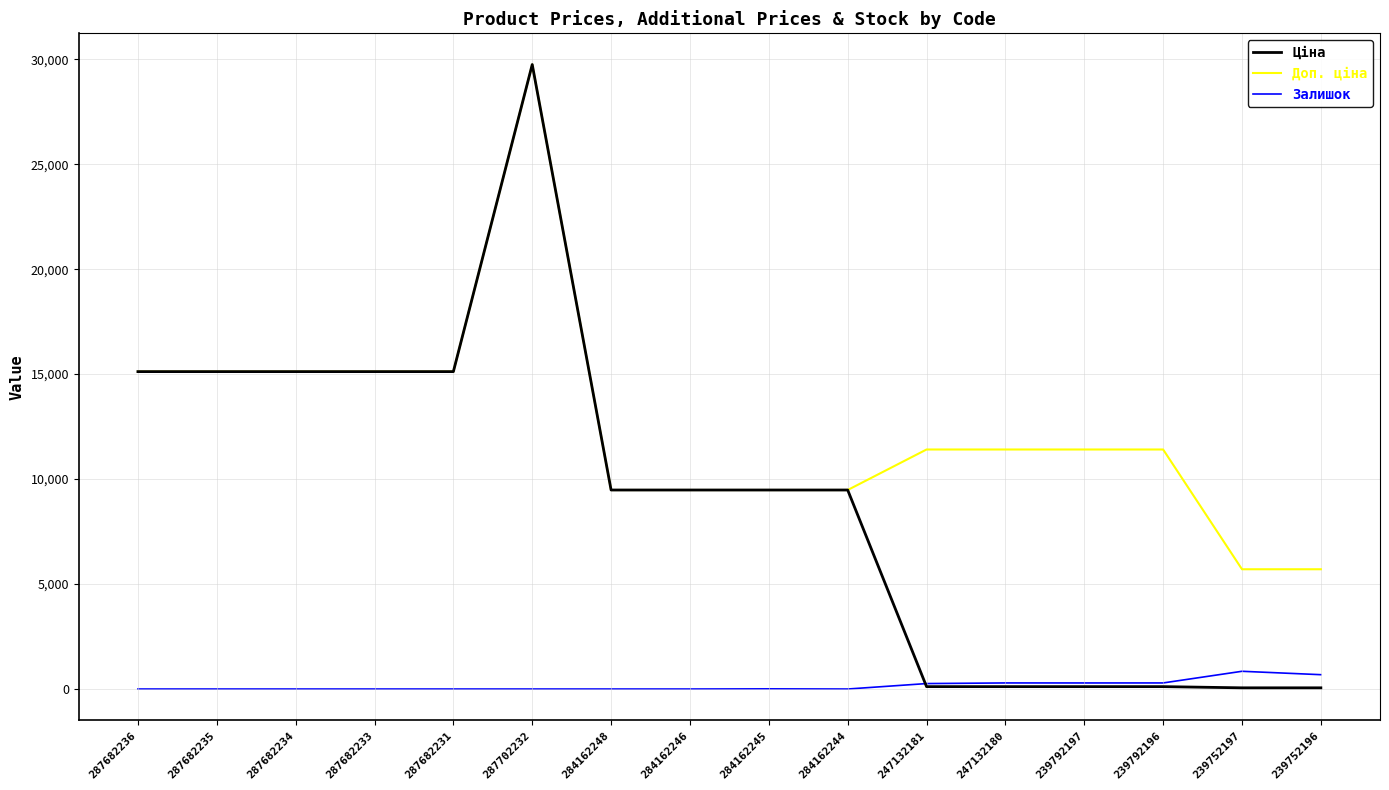

List the series in order of their overall mean, highest first.

Доп. ціна, Ціна, Залишок